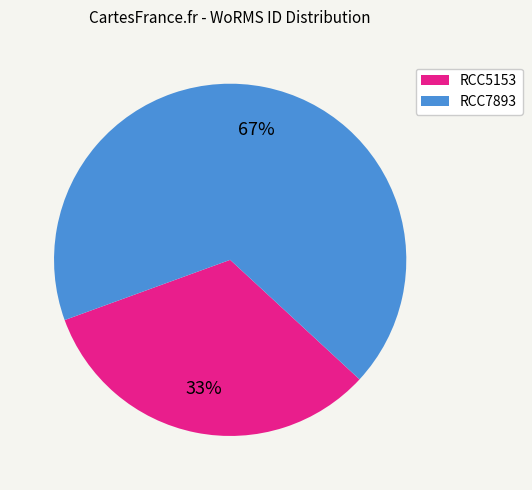

Rank the categories by value from lowest to highest.

RCC5153, RCC7893